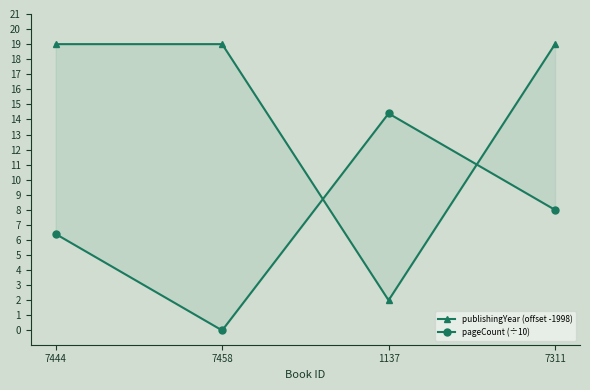

Which series ends up on top after the final intersection of publishingYear (offset -1998) and pageCount (÷10)?

publishingYear (offset -1998)